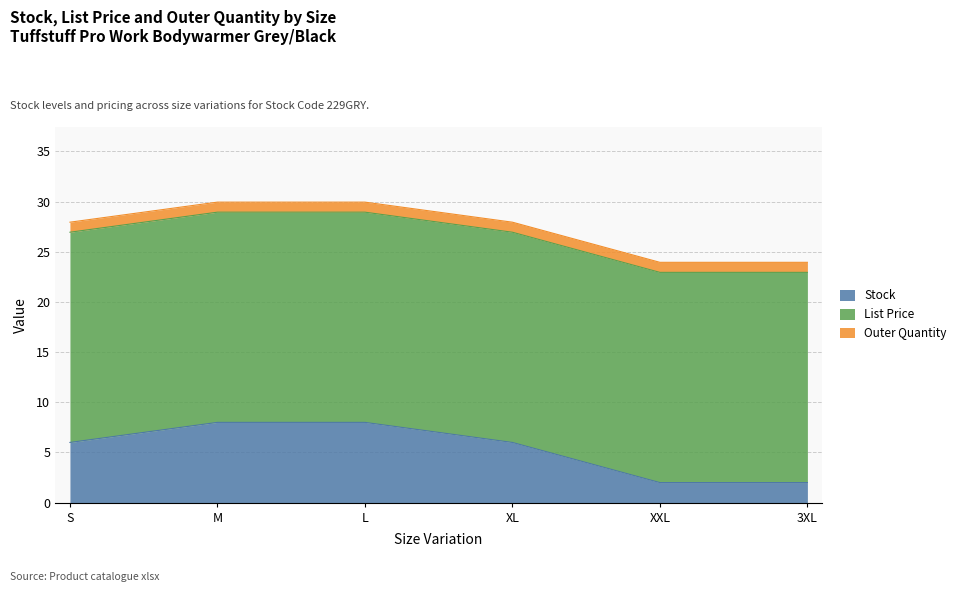

What is the label of the 3rd point from the left?

L